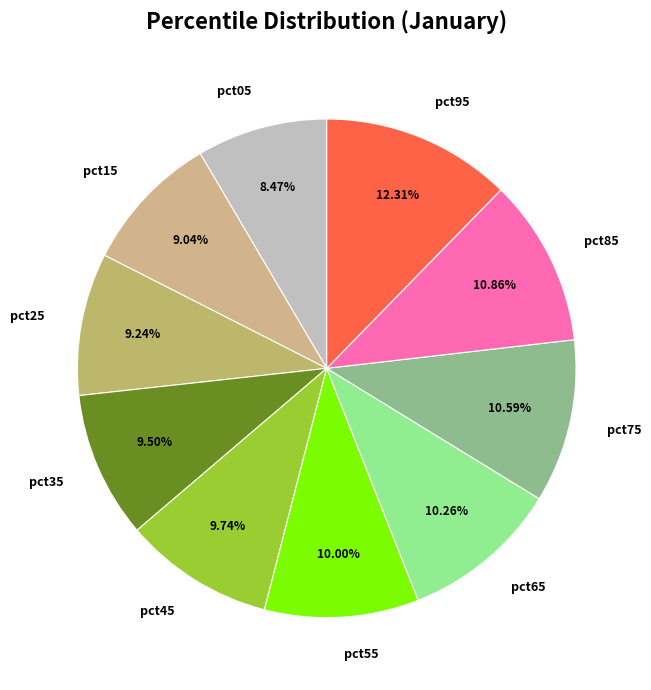

To the nearest percent, what portion does pct45 represent?

10%